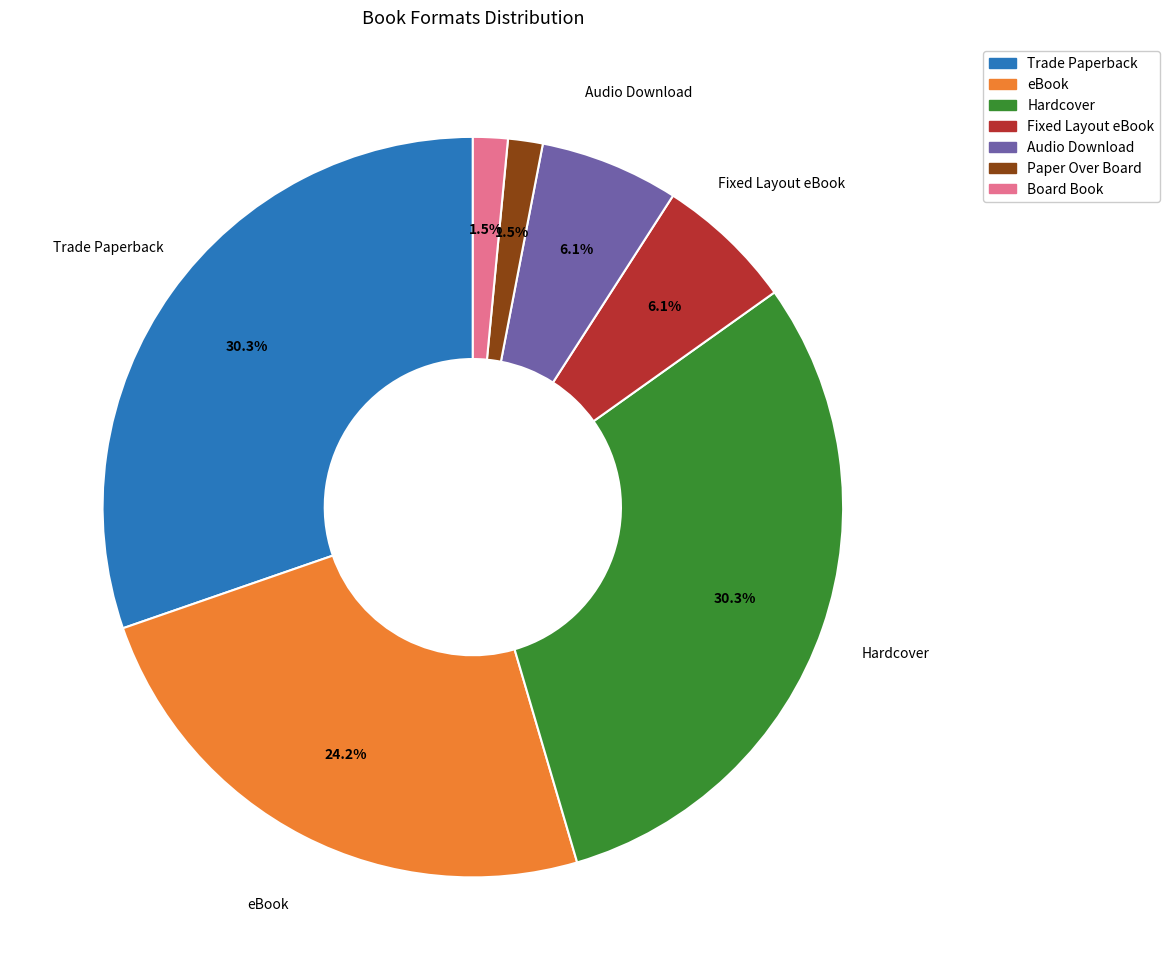

Count the number of slices in the pie.

7